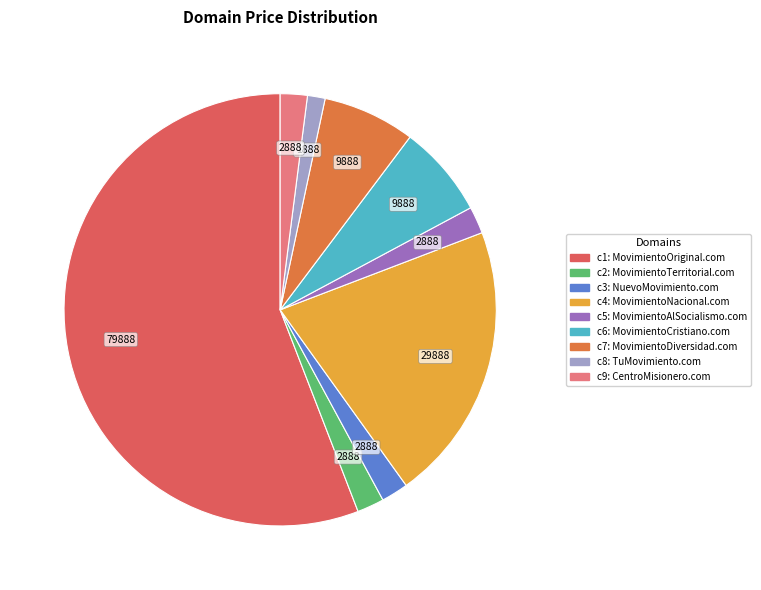

What is the smallest slice in the pie chart?

TuMovimiento.com